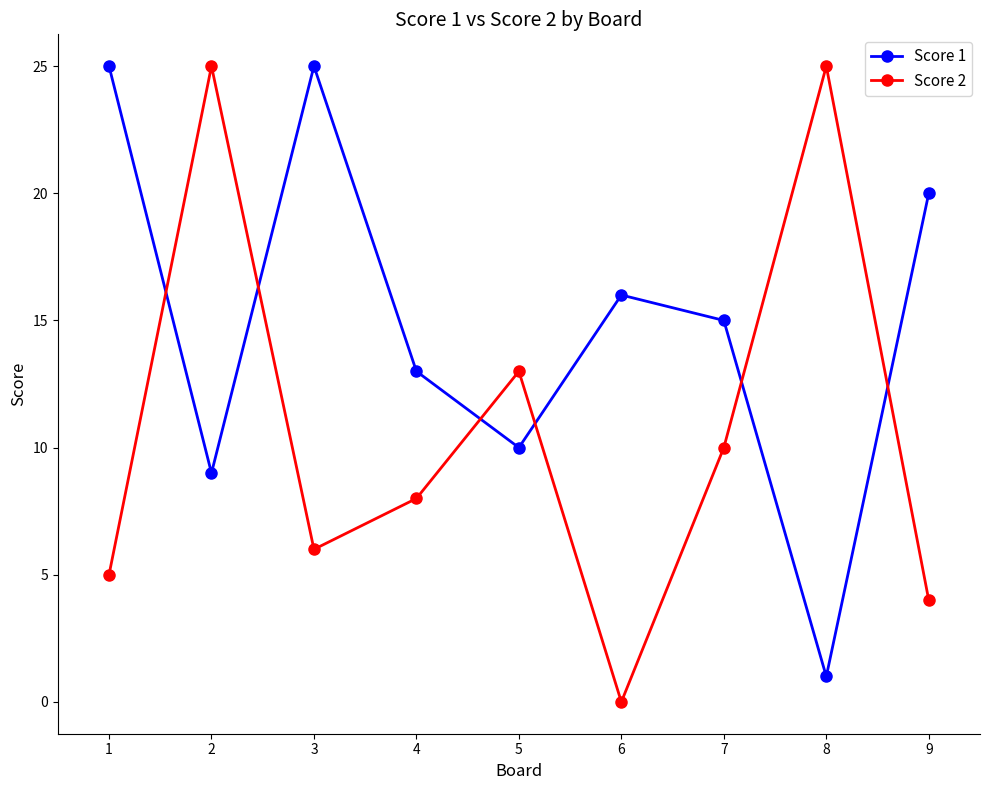

Reading left to right, transcribe all the data shown in this chart.

Score 1: 25	9	25	13	10	16	15	1	20
Score 2: 5	25	6	8	13	0	10	25	4